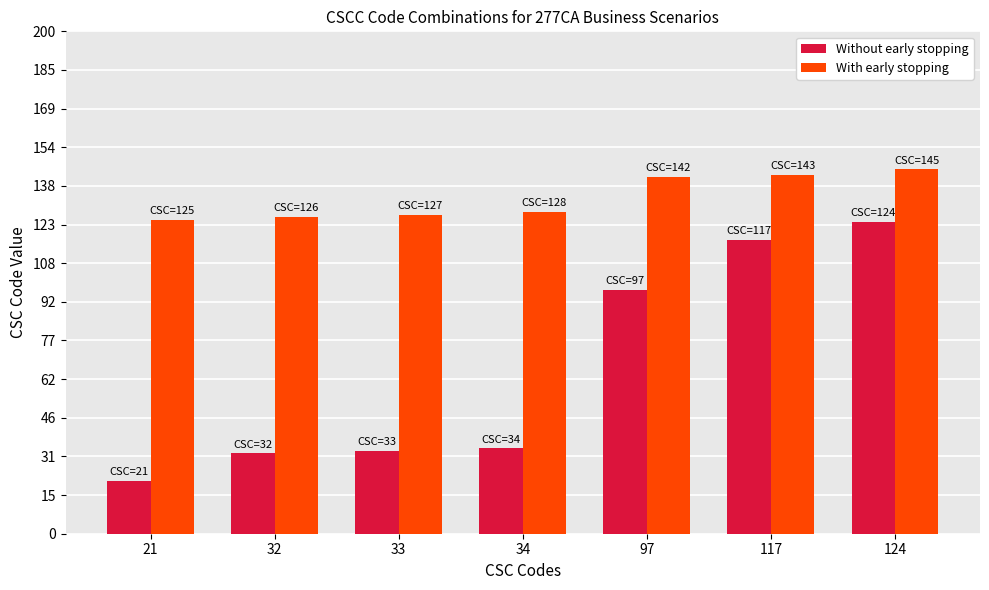

Is the value of Without early stopping at 33 greater than the value of With early stopping at 33?

No